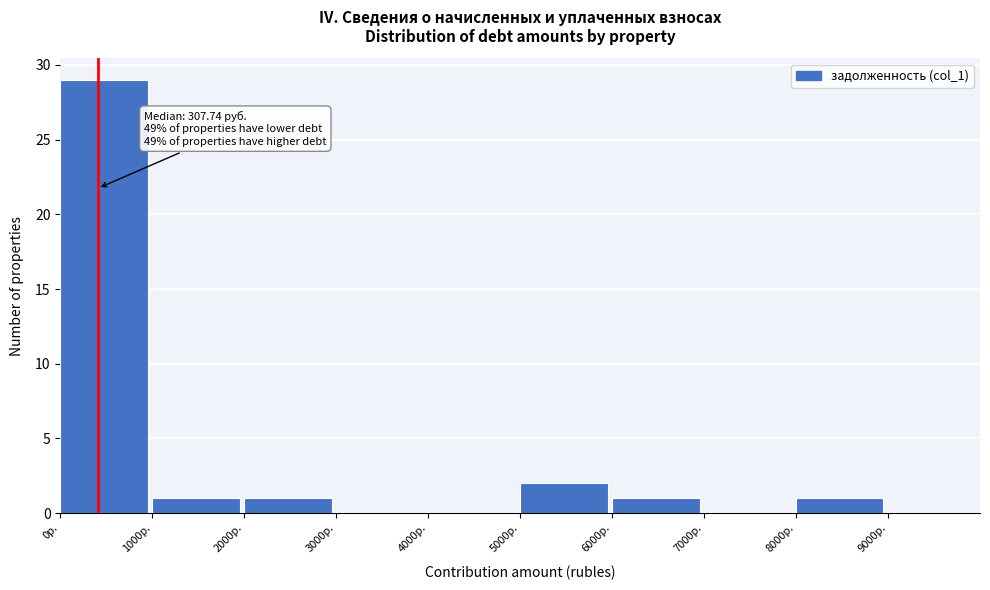

Over which range of the x-axis is the bar tallest?

0 to 1000